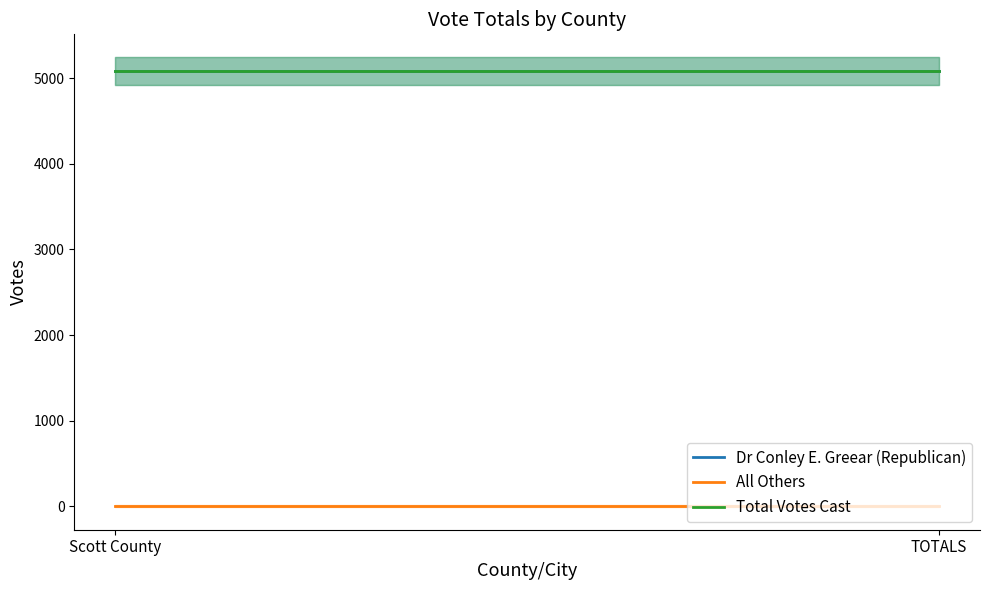

What is the highest value of the Dr Conley E. Greear (Republican) series?

5086